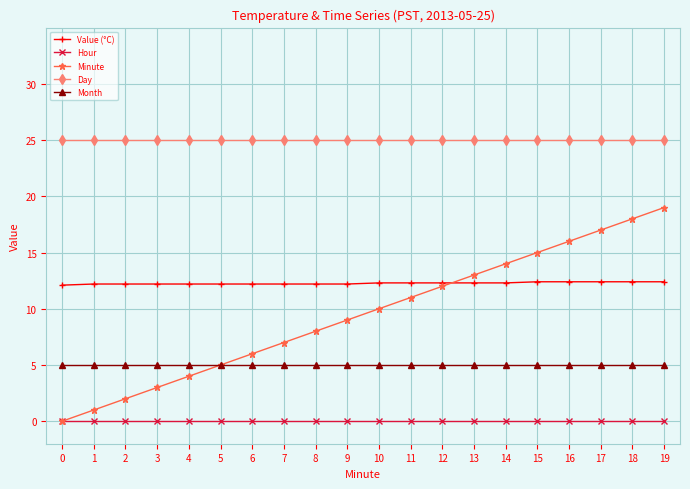

Read the Day value at 0.

25.0